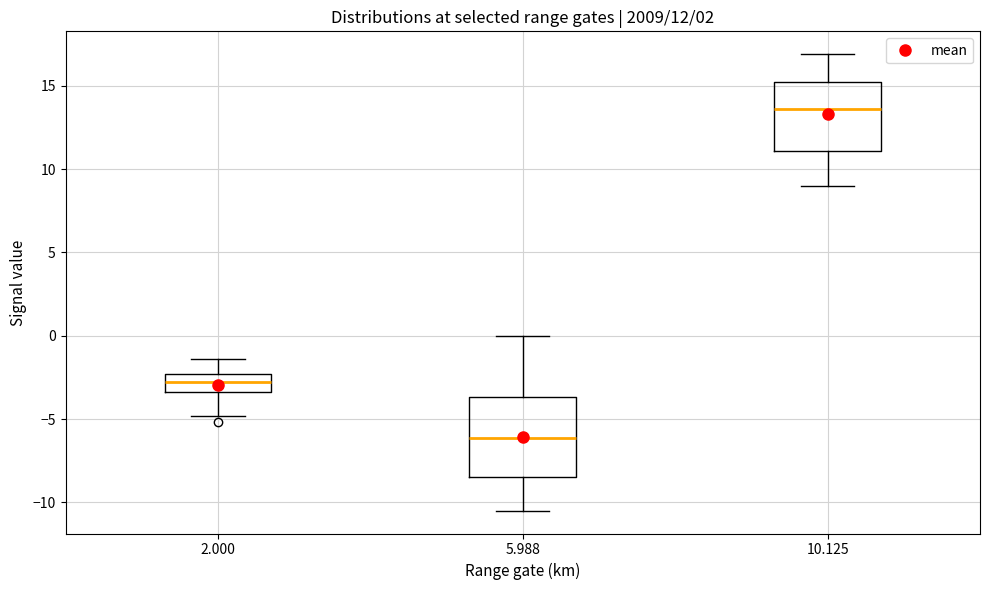

Which box is the tallest, from its lower edge to its upper edge?

5.988